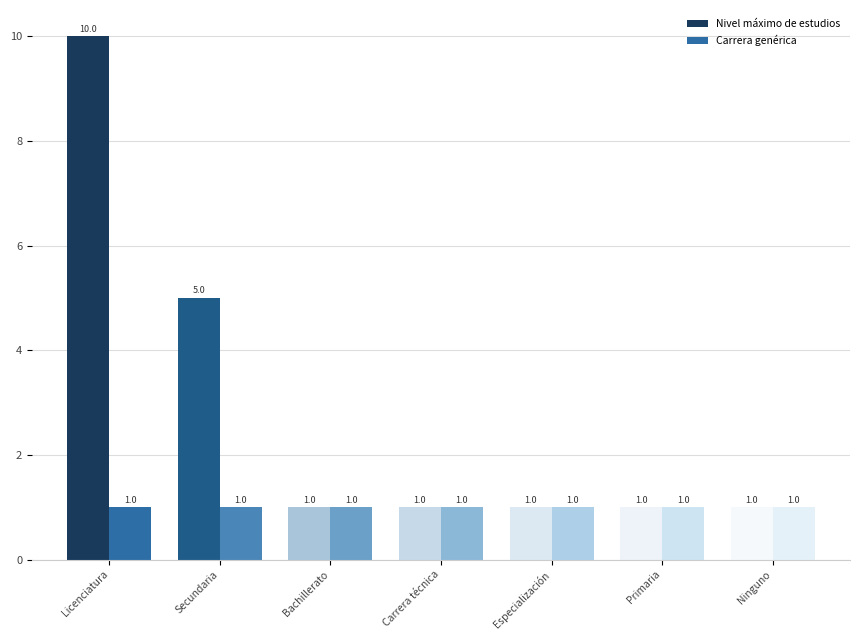

Rank the series by their maximum value, from lowest to highest.

Carrera genérica, Nivel máximo de estudios